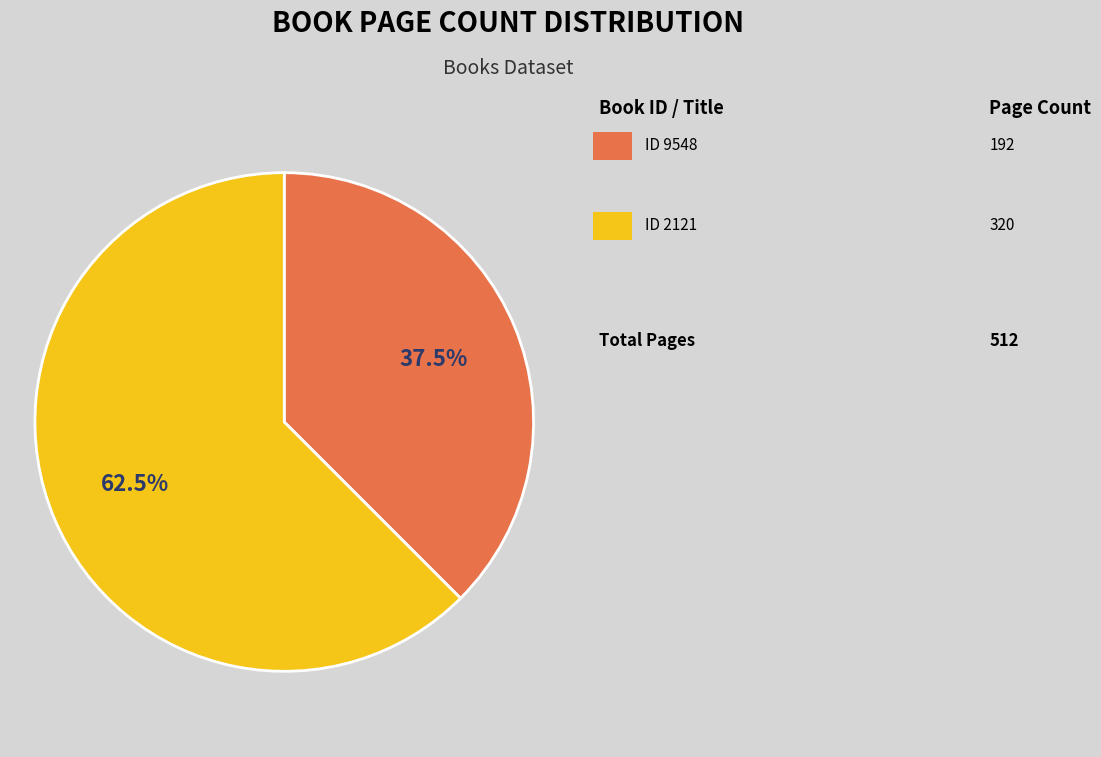

Is there a majority slice in this chart?

Yes